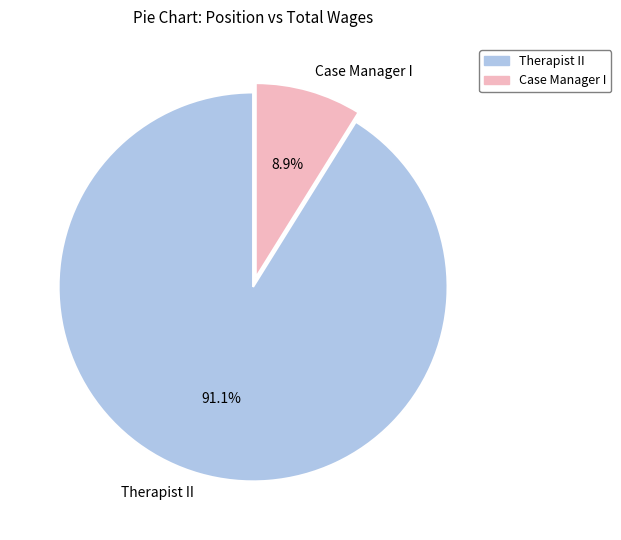

Between Case Manager I and Therapist II, which is larger?

Therapist II